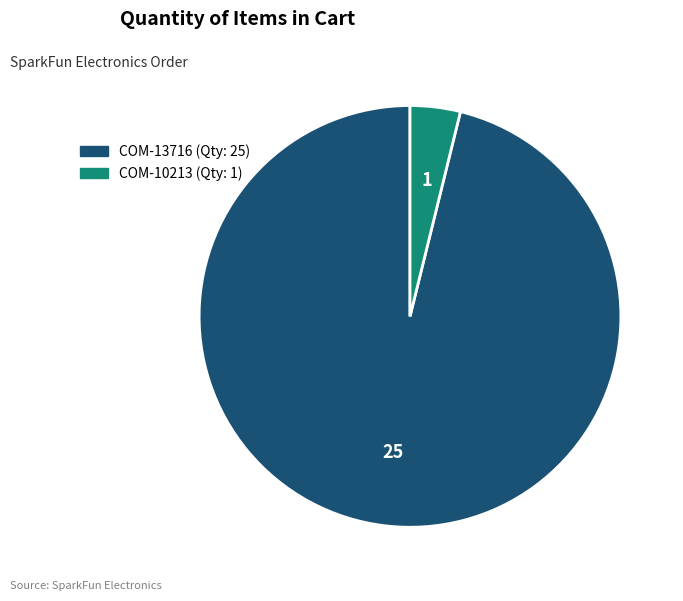

Is the sum of COM-13716 and COM-10213 greater than half?

Yes